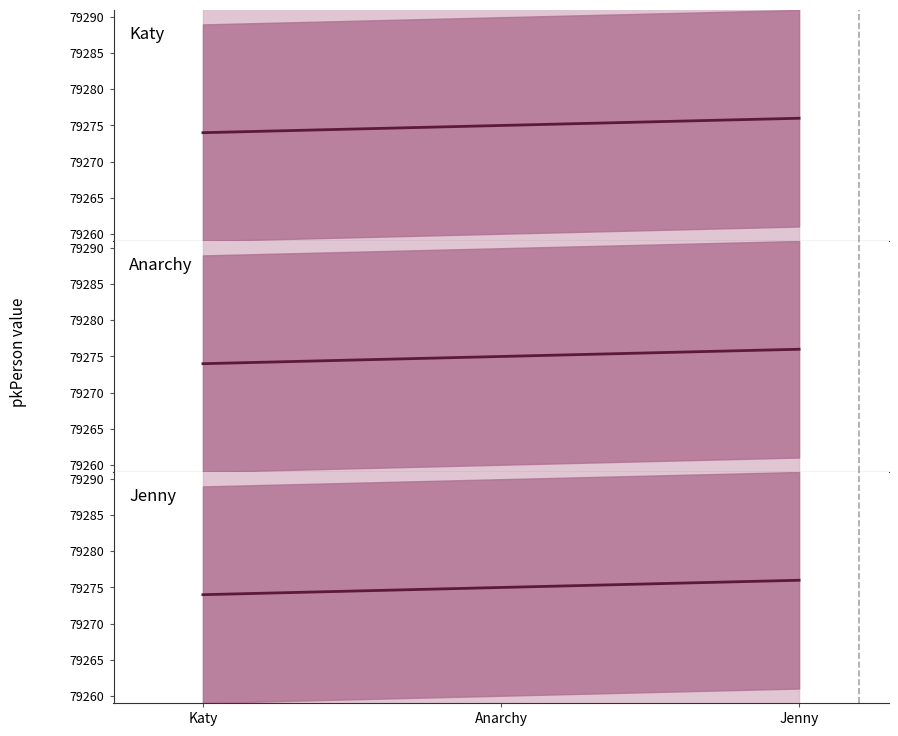

Which series has the widest spread of values?

Katy